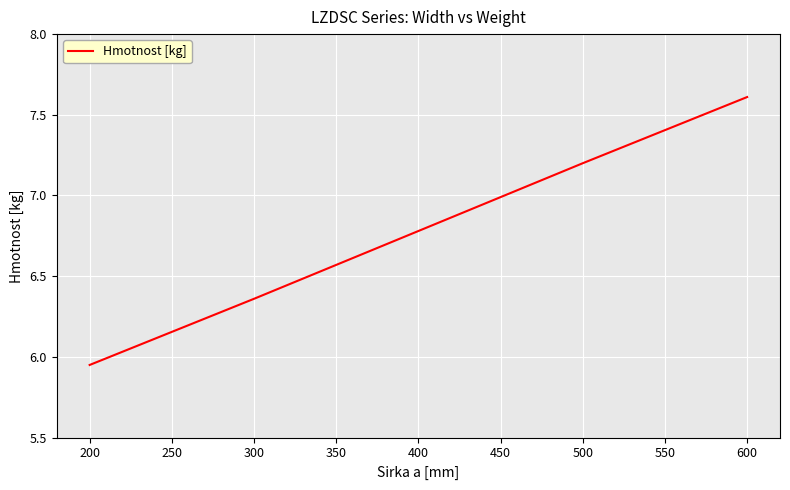

List the labels in order of value, largest first.

600, 500, 400, 300, 200